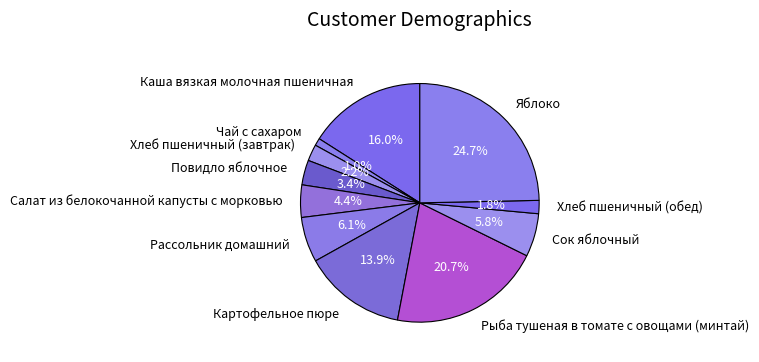

What portion of the pie excludes Рассольник домашний?

93.9%